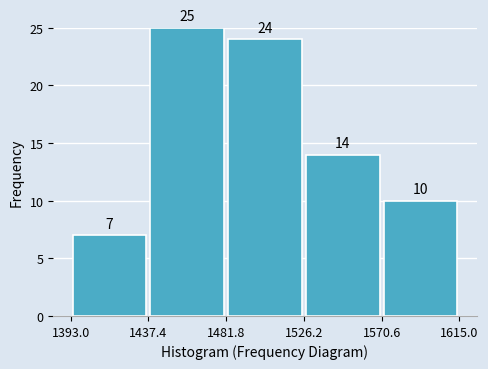

Reading left to right, list every bar in this chart as the range it spans on the x-axis followed by its height.

1393.0 to 1437.4: 7
1437.4 to 1481.8: 25
1481.8 to 1526.2: 24
1526.2 to 1570.6: 14
1570.6 to 1615.0: 10